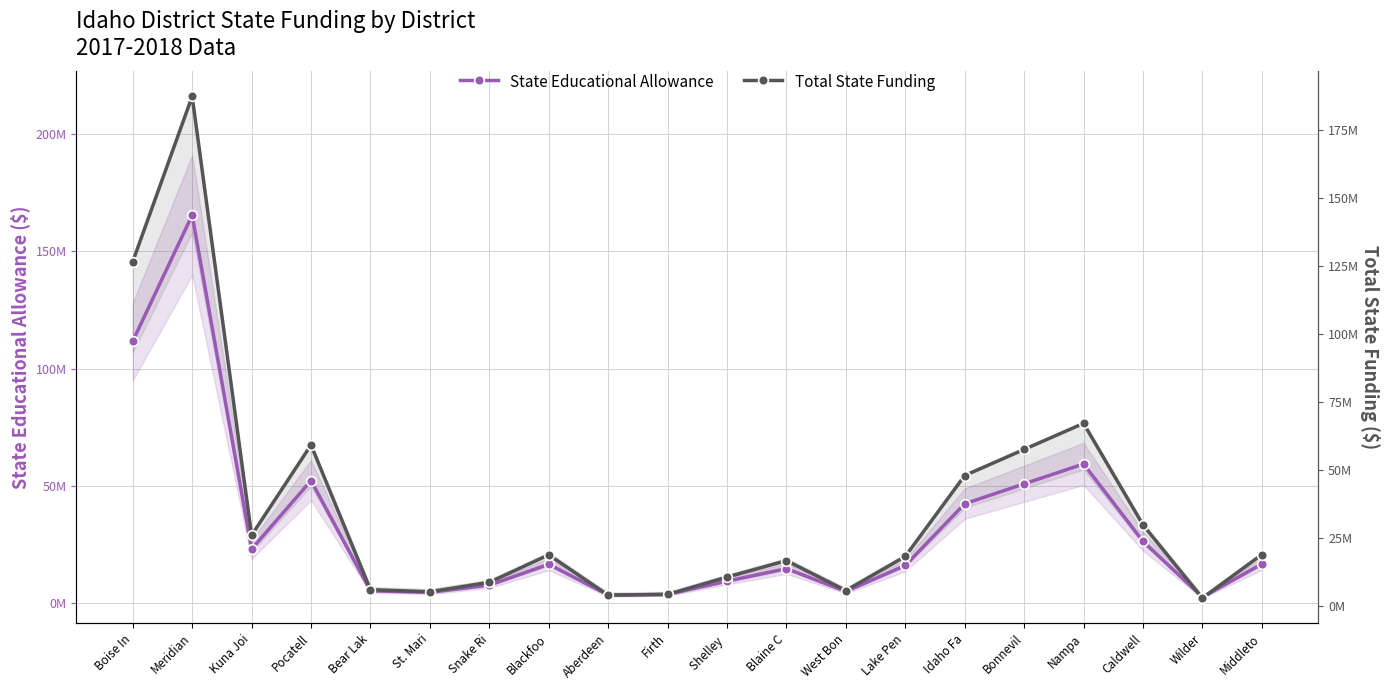

Reading left to right, what are all the values shown in this chart?

State Educational Allowance: 111722949.4	165398371.4	23156266.2	52334009.8	5412587.2	4741155.3	7805472.7	16705623.2	3627720.6	3877812.2	9502242.6	14855952.3	5132802.0	16198639.2	42481567.4	50960789.7	59412817.2	26465849.4	2701539.0	16817177.8
Total State Funding: 126535551.1	187194407.4	26094147.0	59230110.4	6119991.4	5363914.6	8827751.1	18906372.9	4104640.4	4378511.3	10749193.3	16784380.4	5804209.6	18336008.9	48027546.4	57602780.9	67167757.6	29872111.3	3038062.9	19008445.2